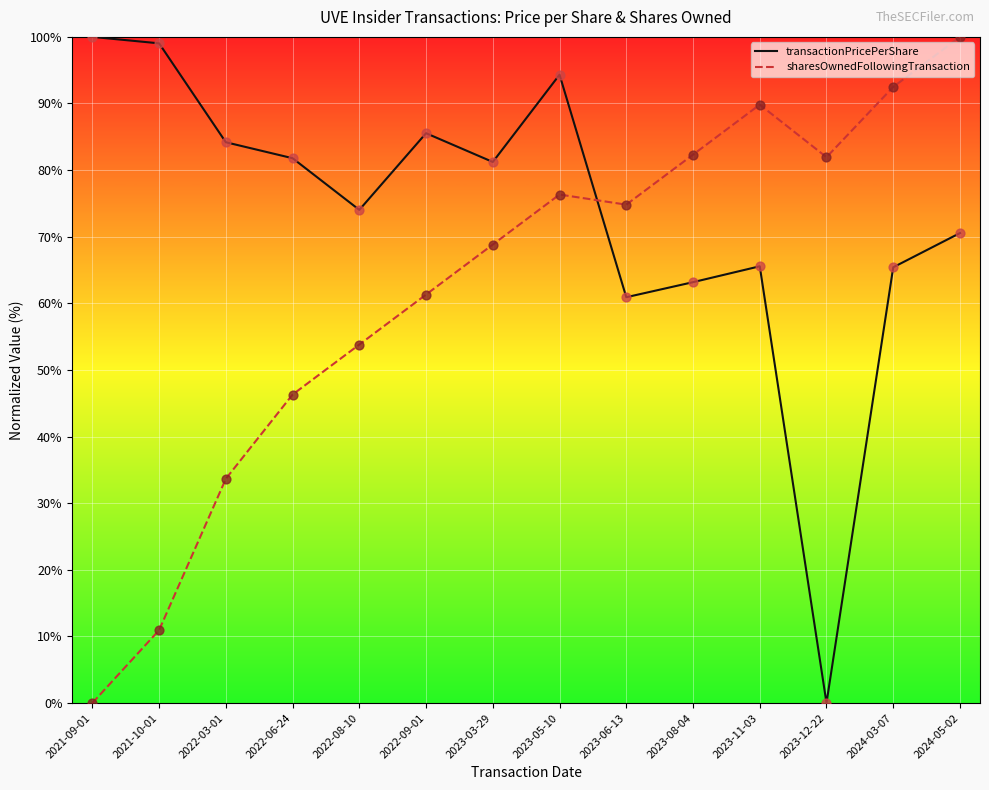

Between 2023-11-03 and 2024-05-02, which series saw the biggest shift?

sharesOwnedFollowingTransaction